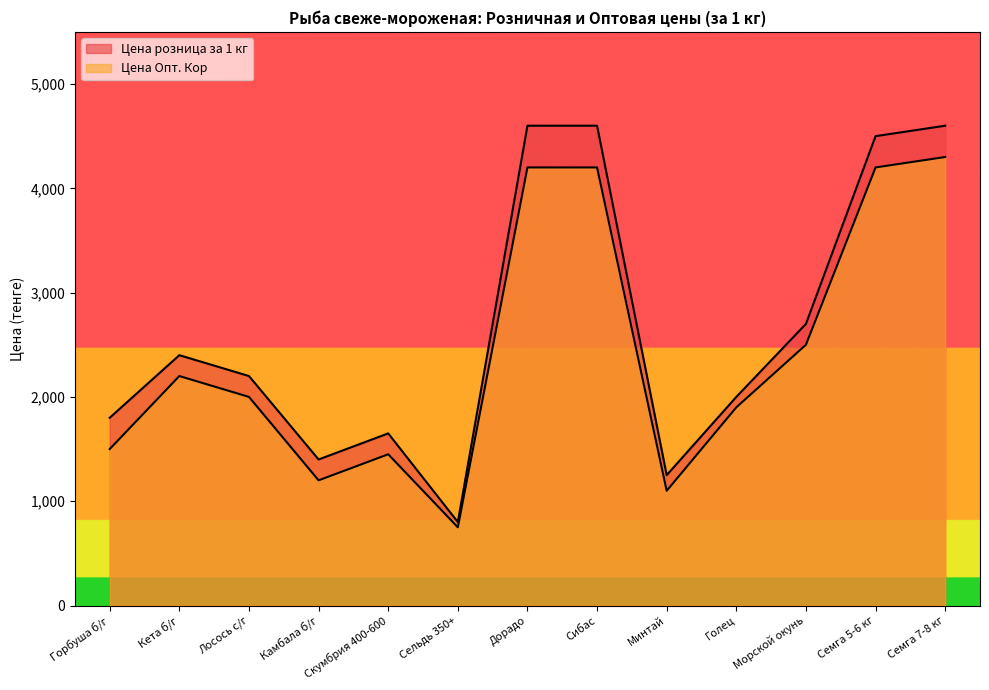

Where is the data nearest to the value 2525?

Морской окунь